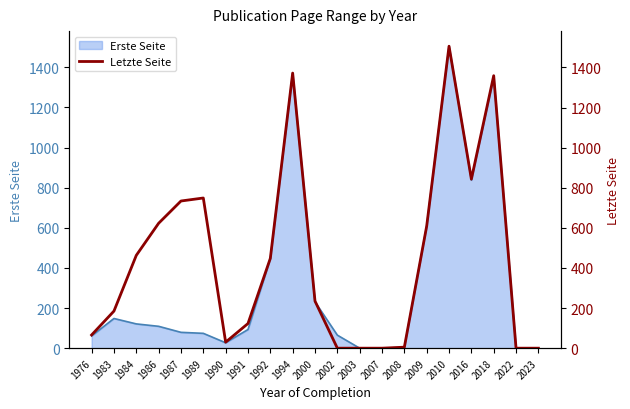

How many lines are shown in the chart?

1